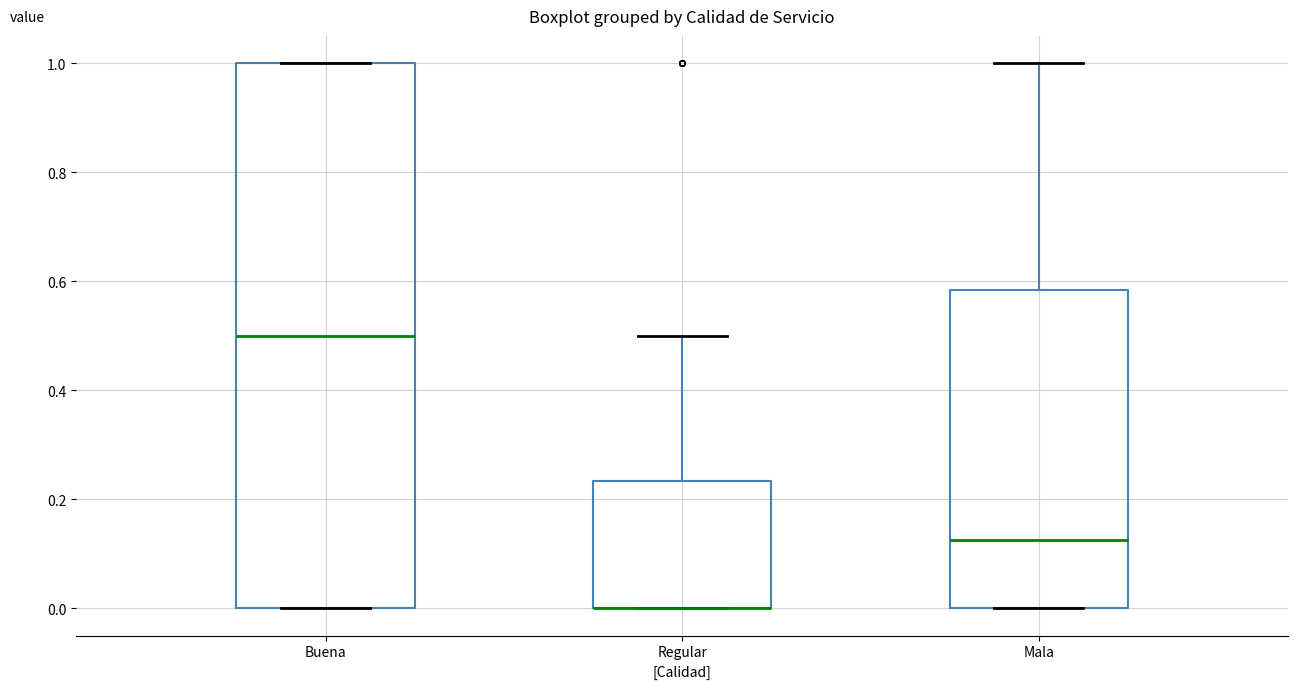

Which box is the tallest, from its lower edge to its upper edge?

Buena